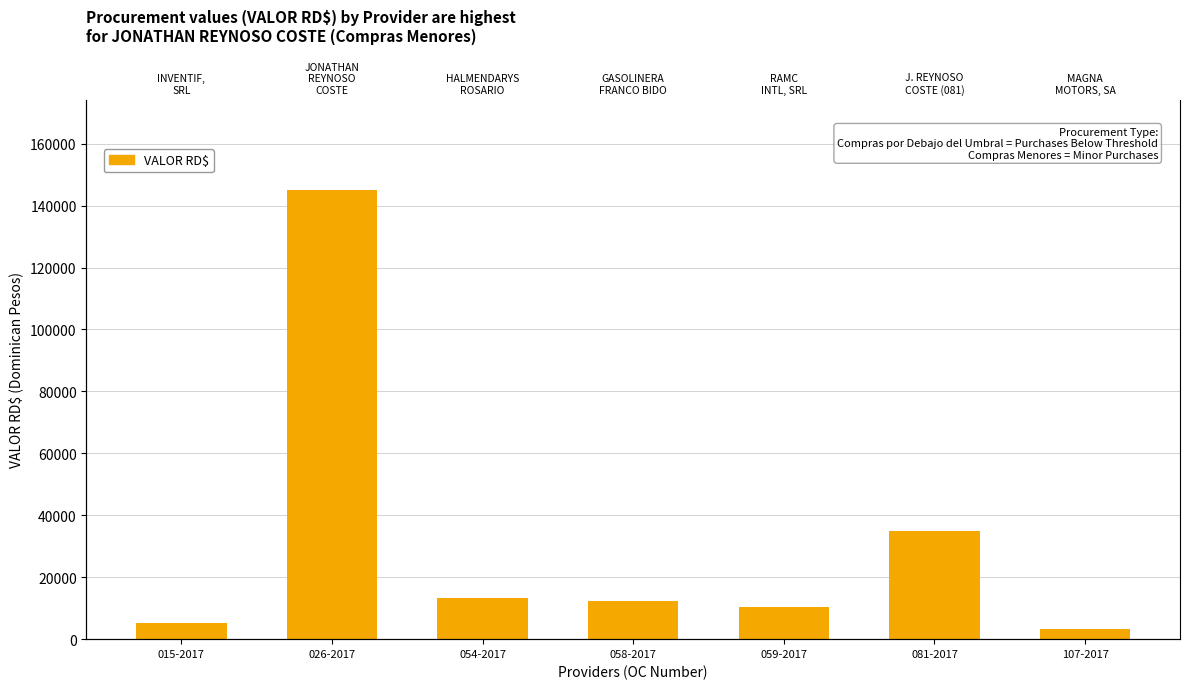

Which label corresponds to the largest value in the chart?

026-2017